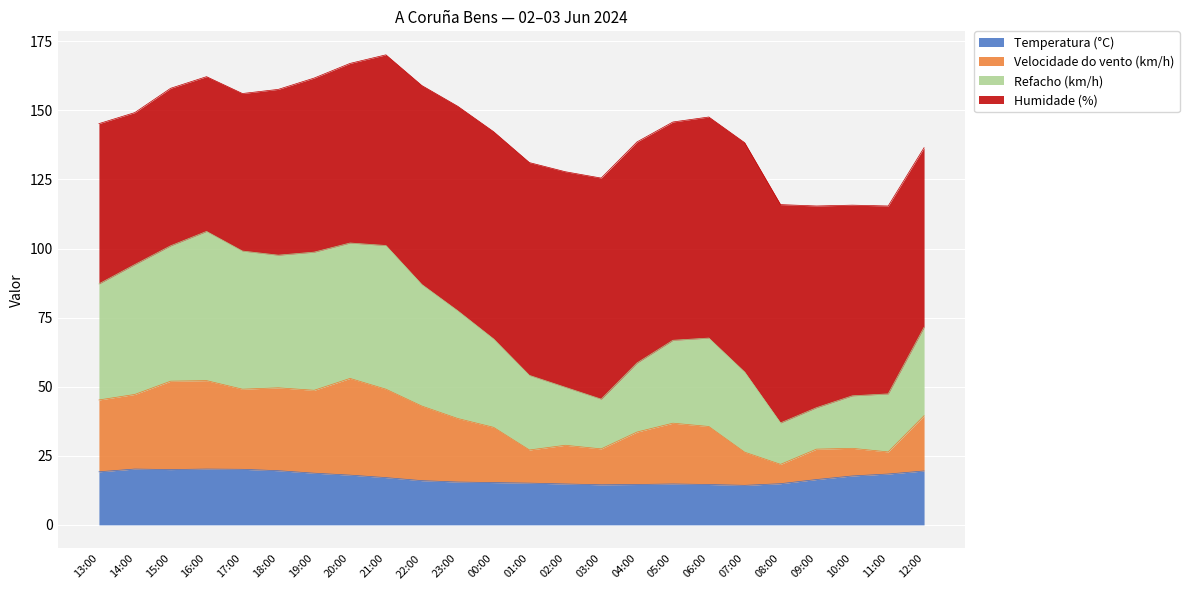

True or false: Velocidade do vento (km/h) and Temperatura (°C) cross at least once.

False